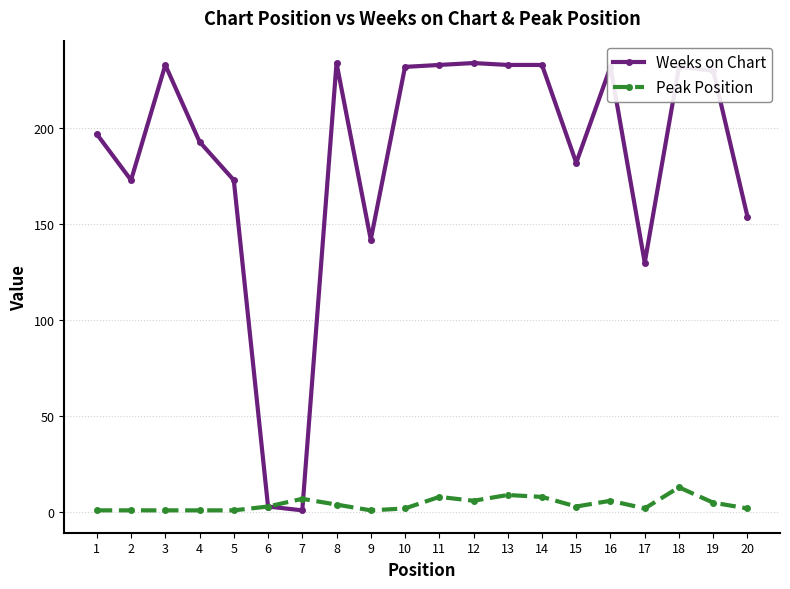

What is the highest value of the Weeks on Chart series?

234